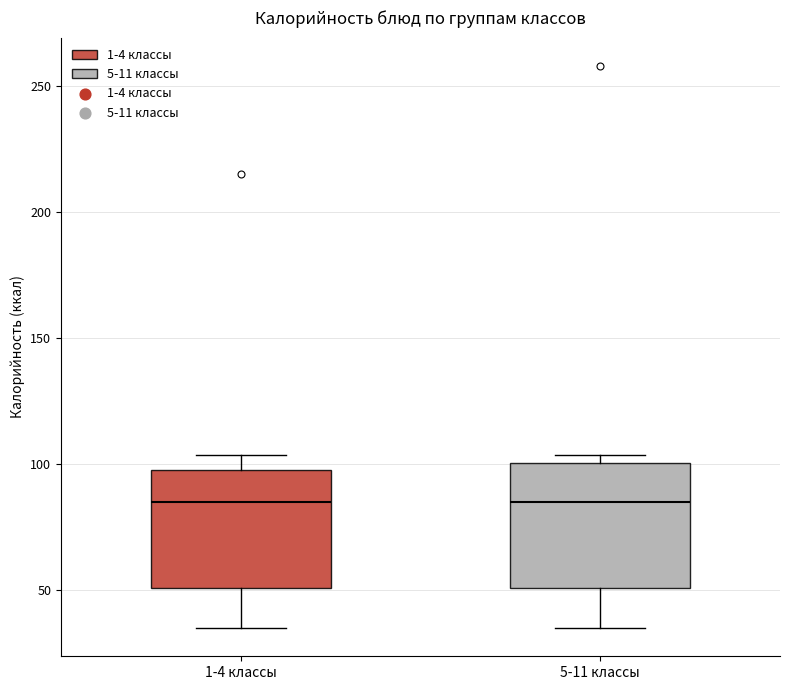

Where is the lower edge of the box for 1-4 классы on the y-axis? The values are not printed on the chart, so give them approximately, as read against the axis.

50